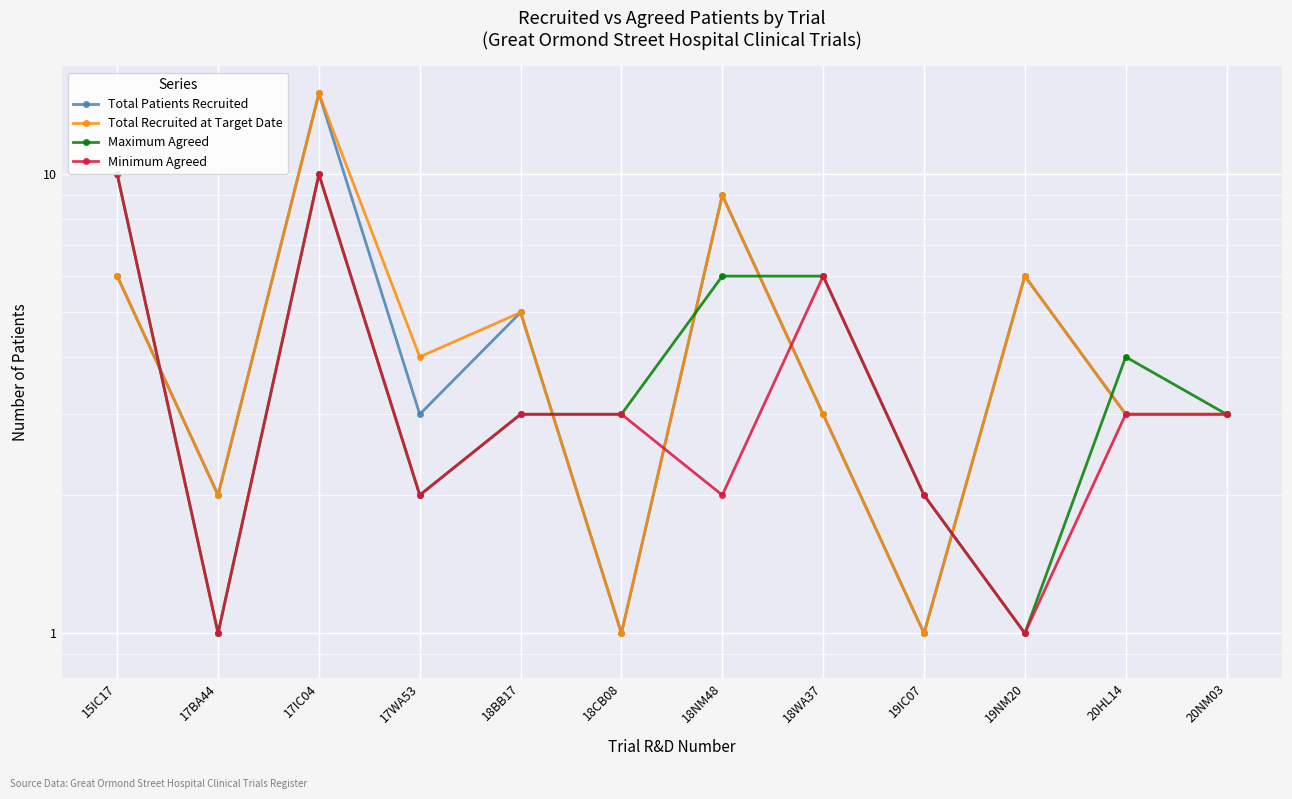

What is the greatest value displayed?

15